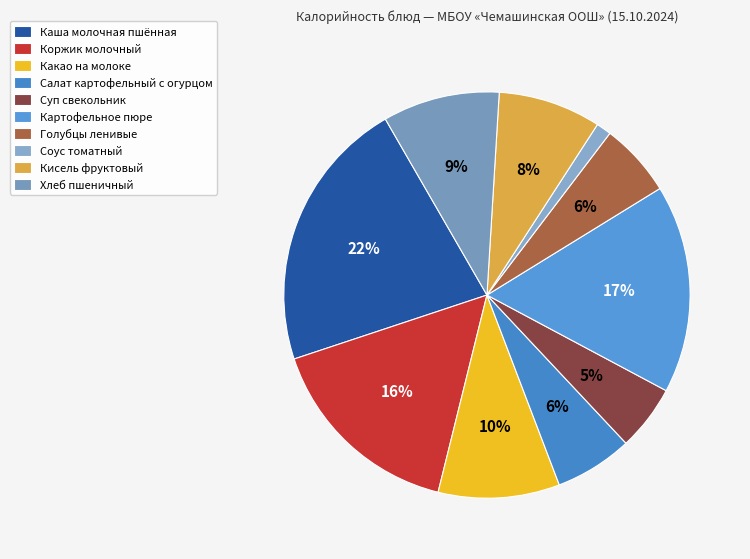

Count the number of slices in the pie.

10